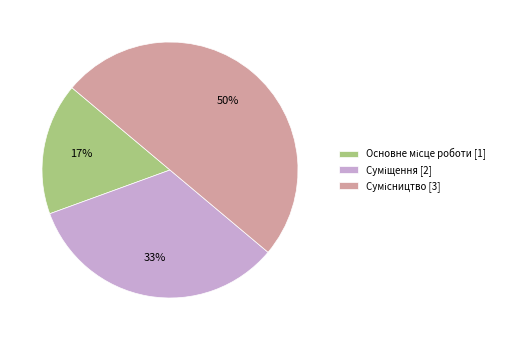

To the nearest percent, what is the difference between the largest and smallest slice percentages?

33%